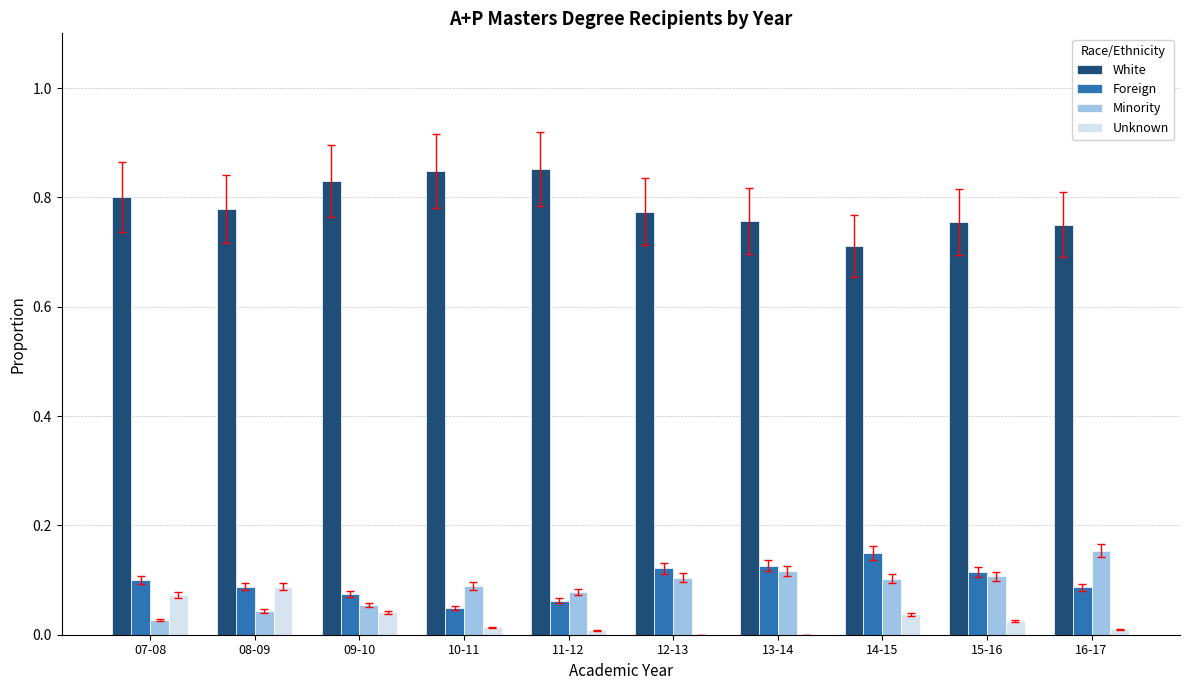

How many data points does each series have?

10